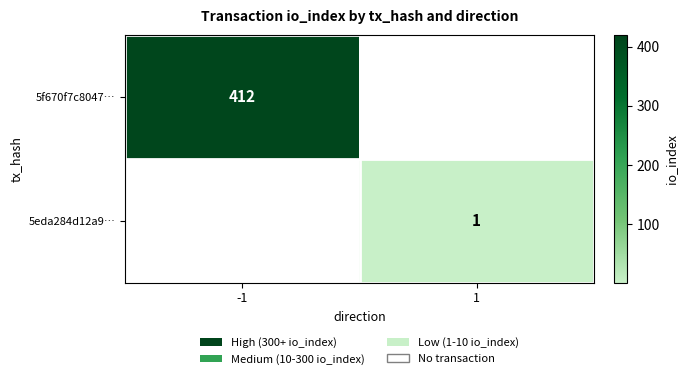

At how many categories does at least one series exceed 127?

1